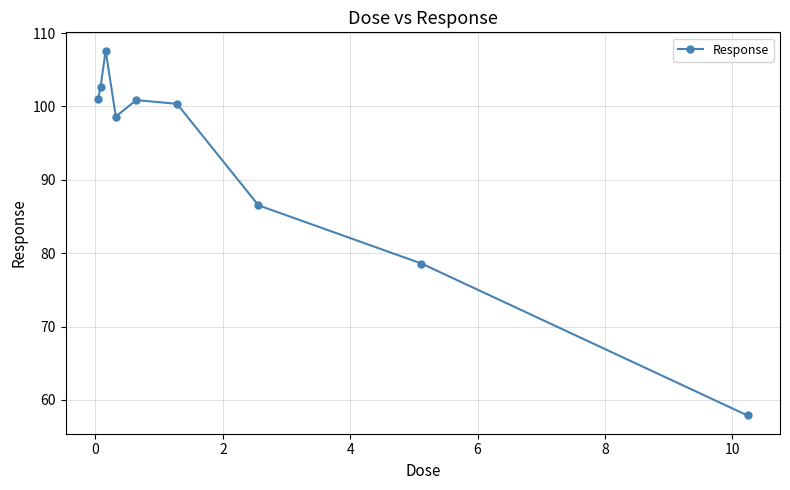

What is the greatest value displayed?

107.6